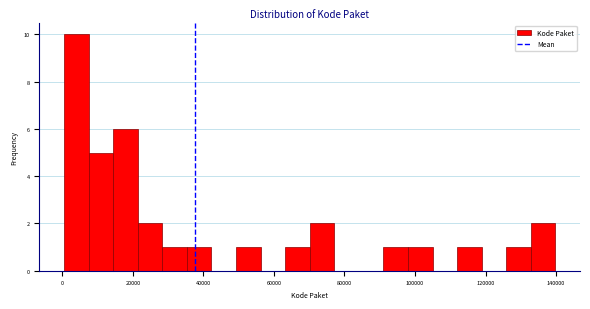

Around what value on the x-axis is the tallest bar? Give the approximate position of its centre, as read against the axis.

4000